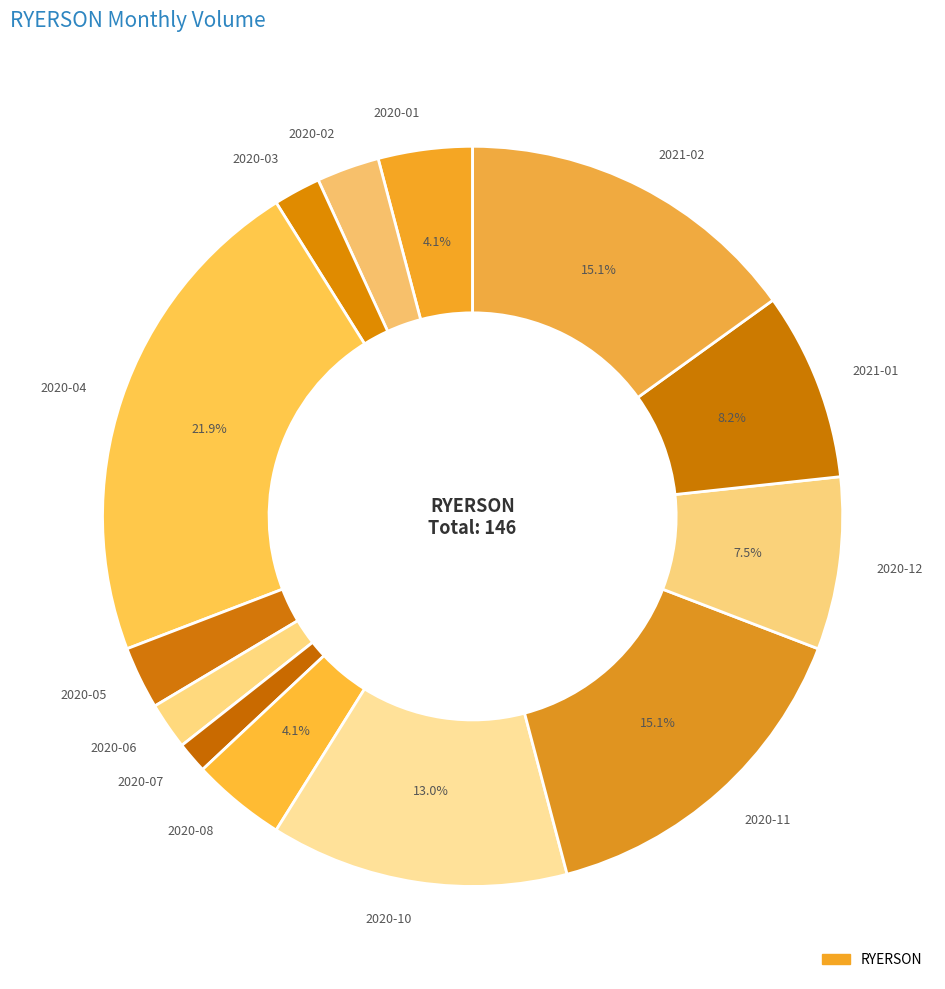

Does 2020-03 account for over 50% of the chart?

No